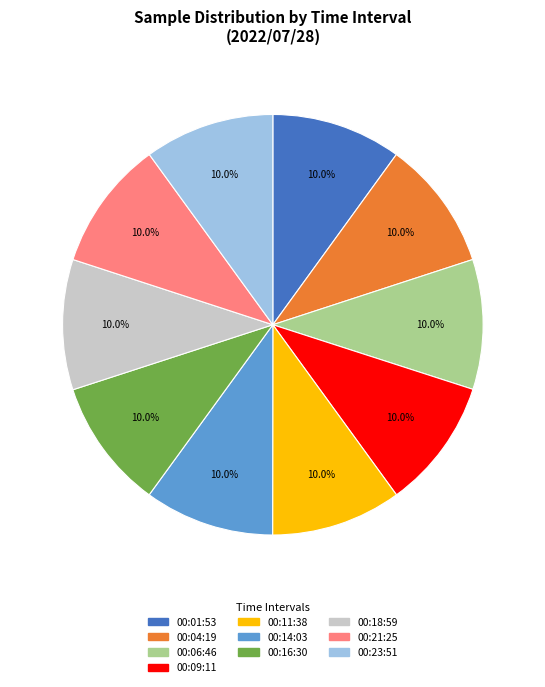

Is there a majority slice in this chart?

No